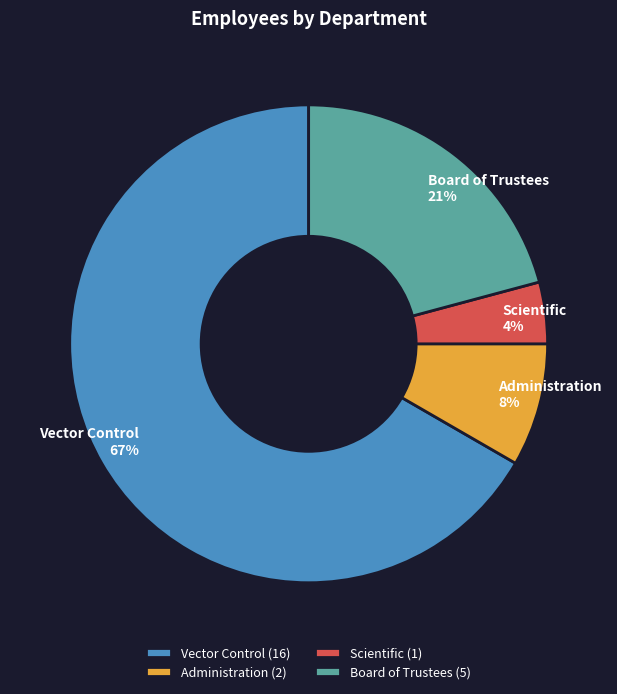

Between Administration and Board of Trustees, which is larger?

Board of Trustees